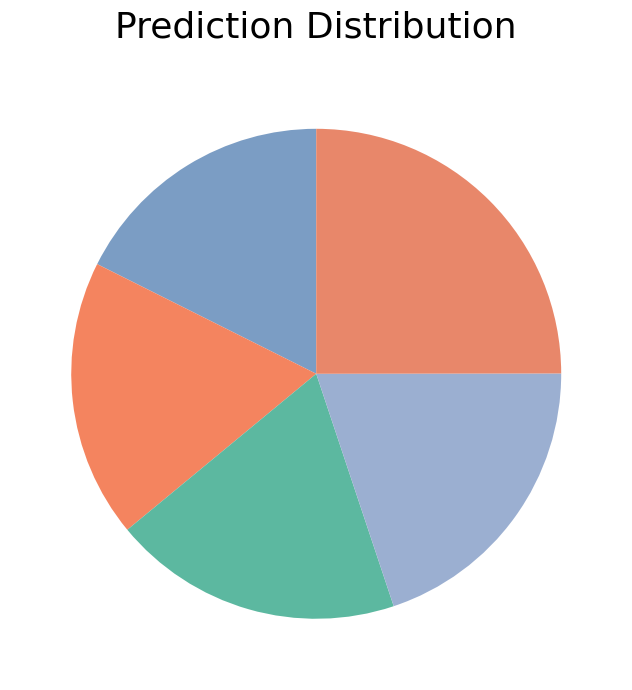

How many segments does this pie chart have?

5